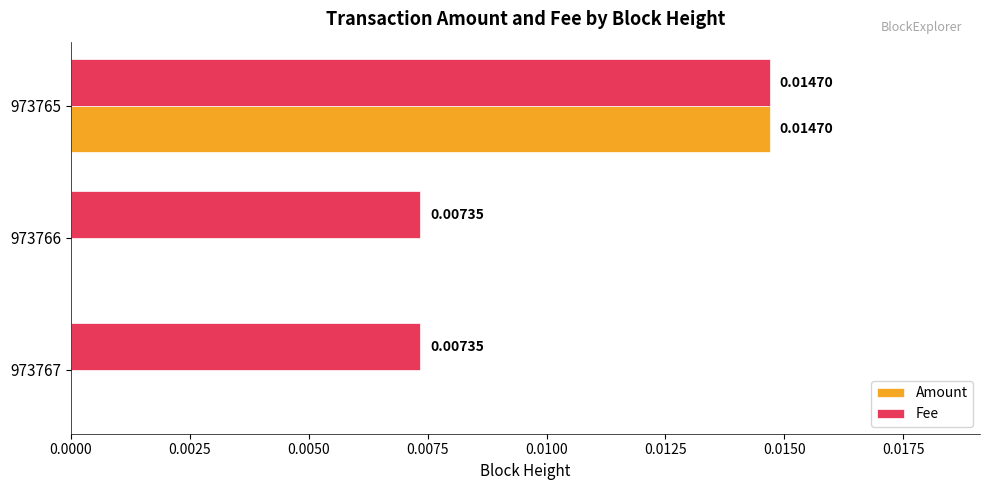

Which series has the largest total across all categories?

Fee